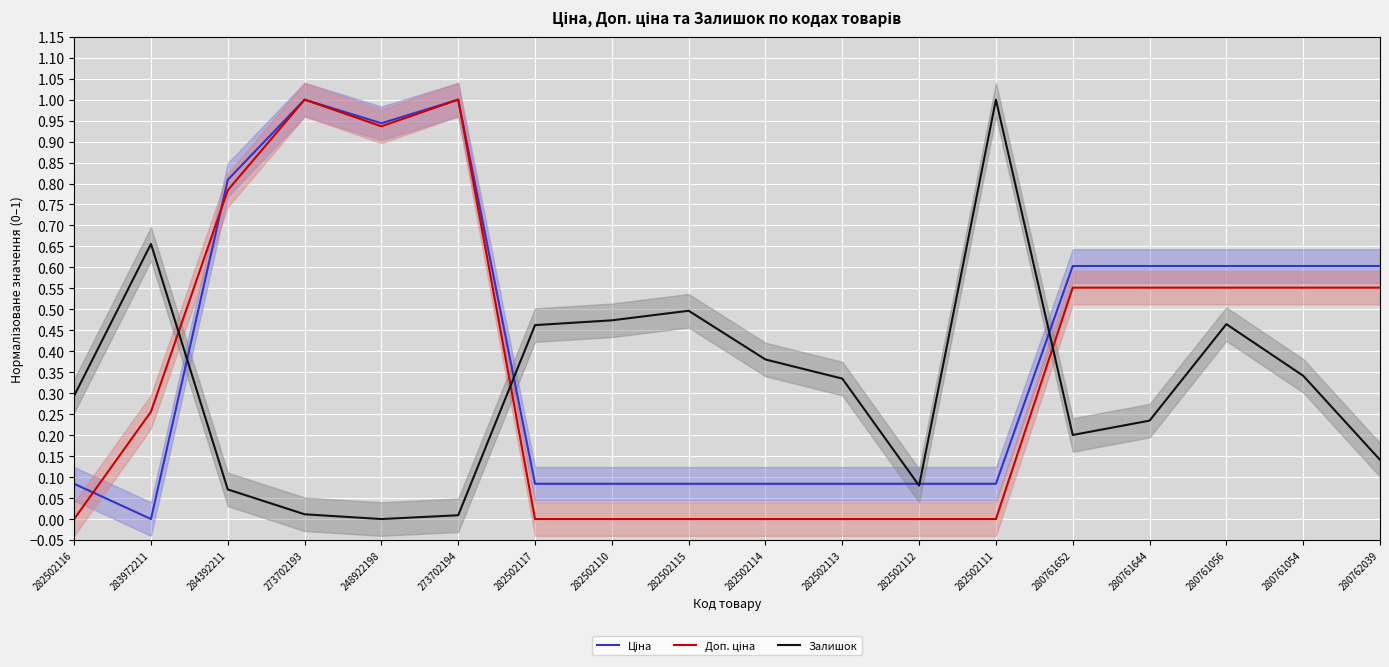

How many interior local peaks does the Залишок series have?

4